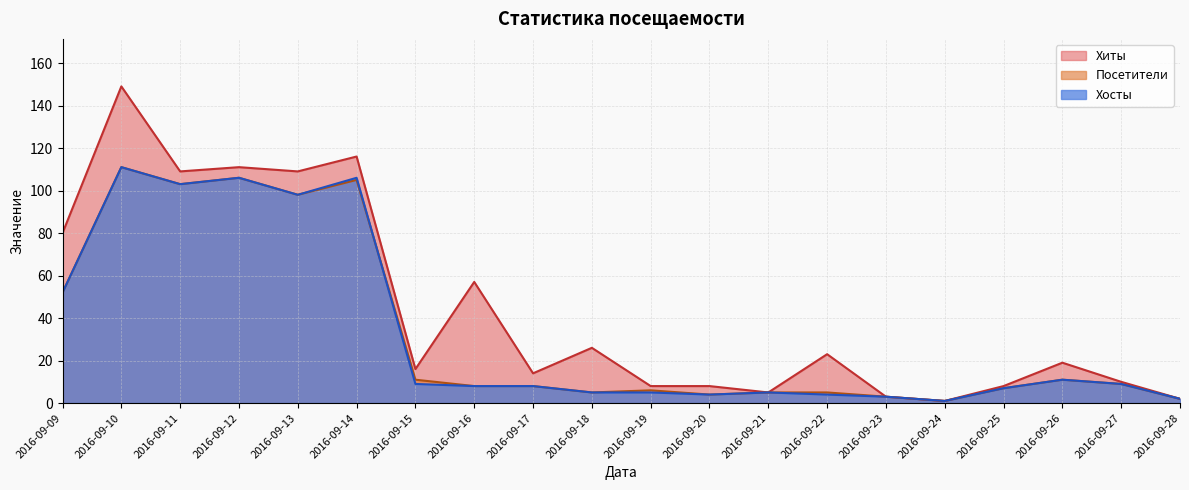

What is the sum of the Хосты values at 2016-09-18 and 2016-09-27?

14